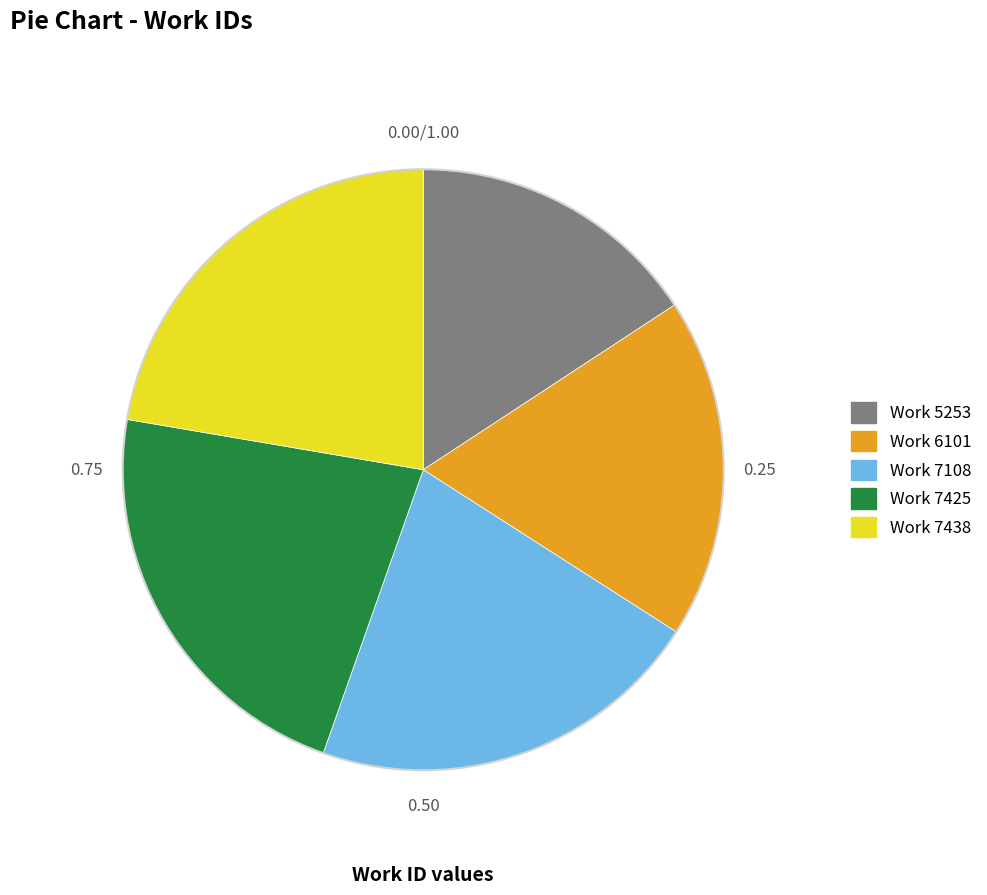

How many segments does this pie chart have?

5